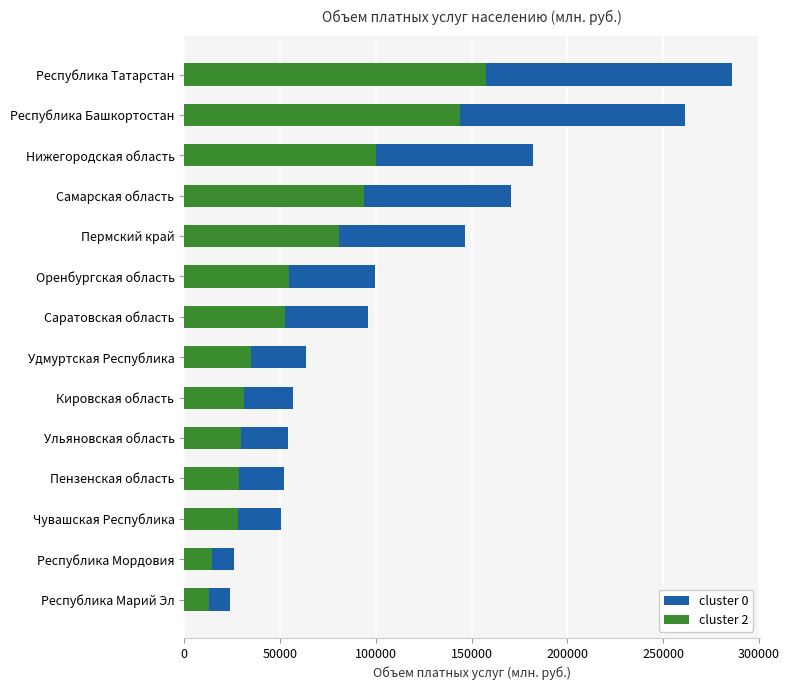

At how many categories does at least one series exceed 270815?

1